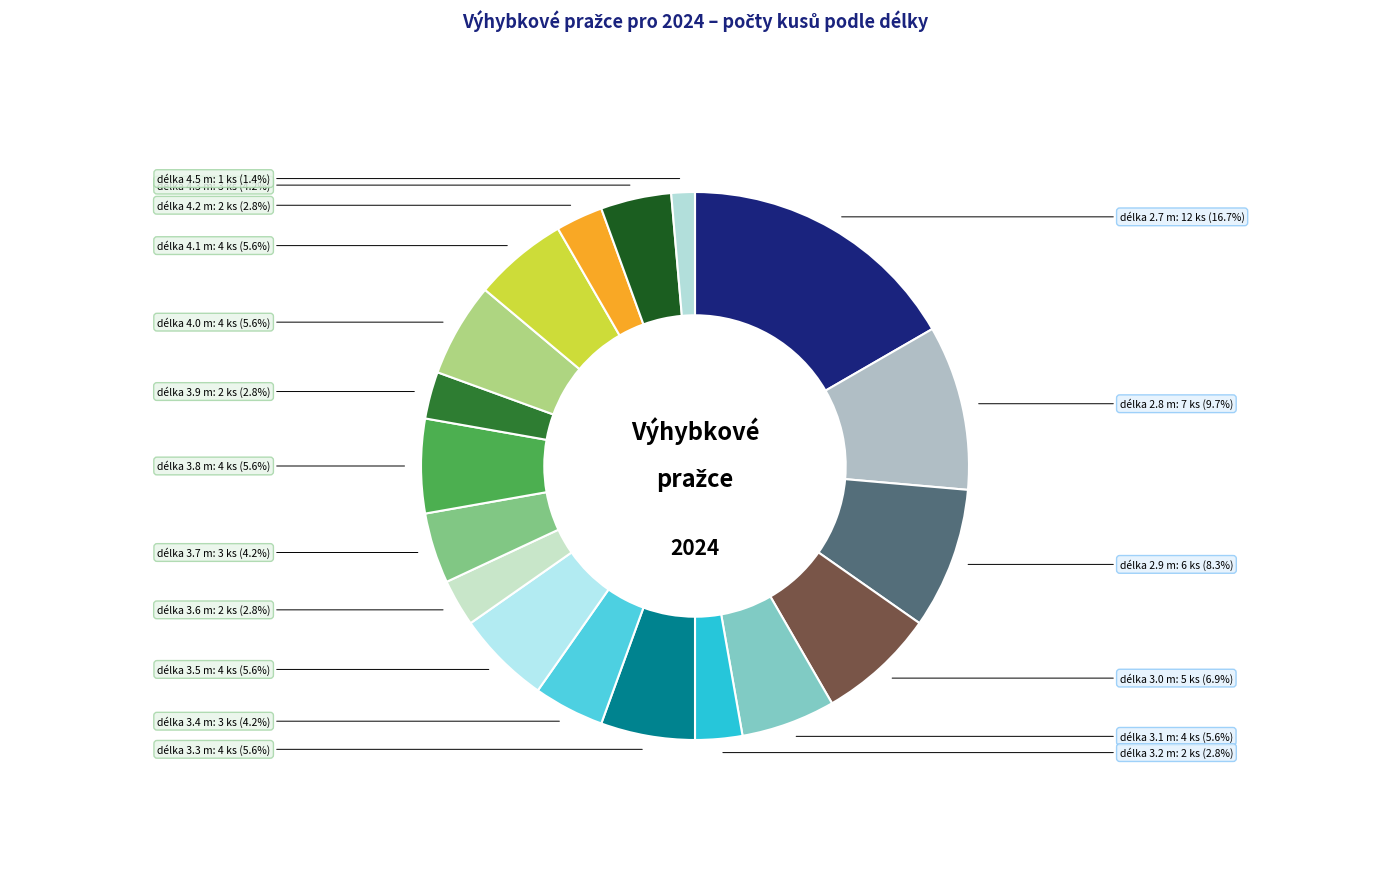

Between délka 4.0 m and délka 4.5 m, which is larger?

délka 4.0 m